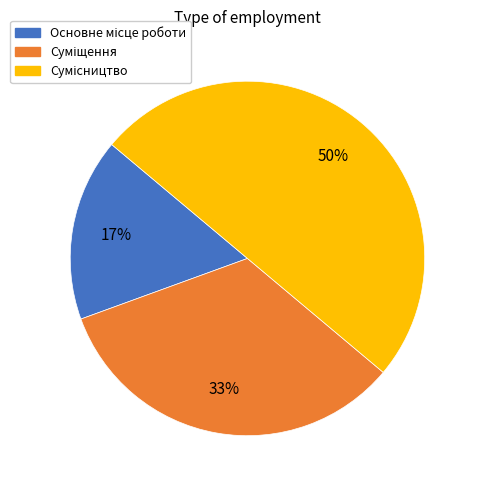

To the nearest percent, what is the difference between the largest and smallest slice percentages?

33%